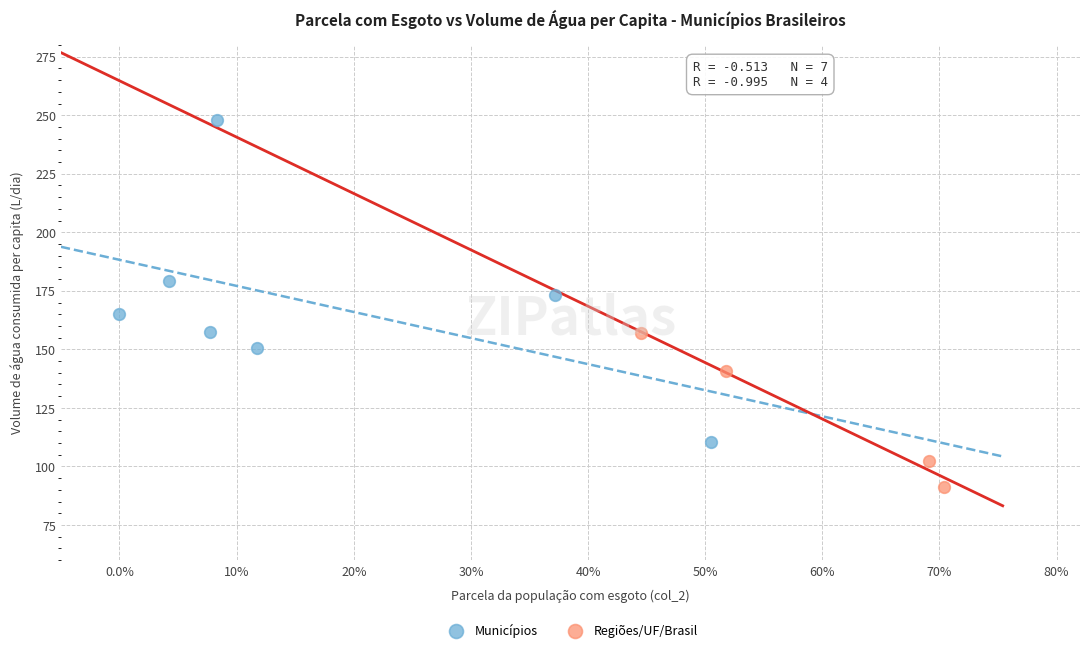

Which series reaches the minimum Y coordinate?

Regiões/UF/Brasil